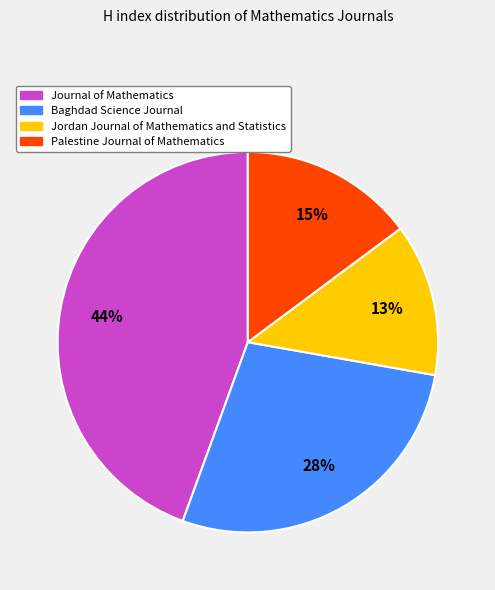

To the nearest percent, what is the average slice percentage?

25%